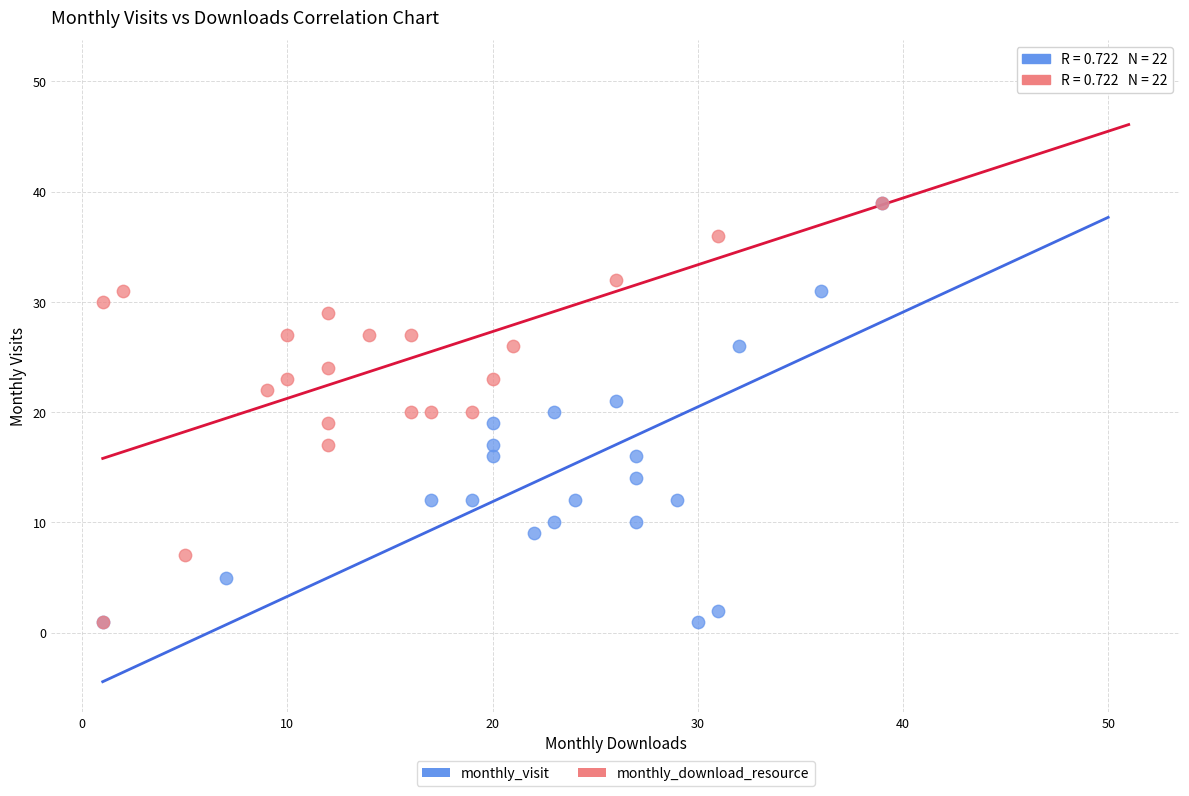

Which series has the widest spread of Y values?

monthly_visit